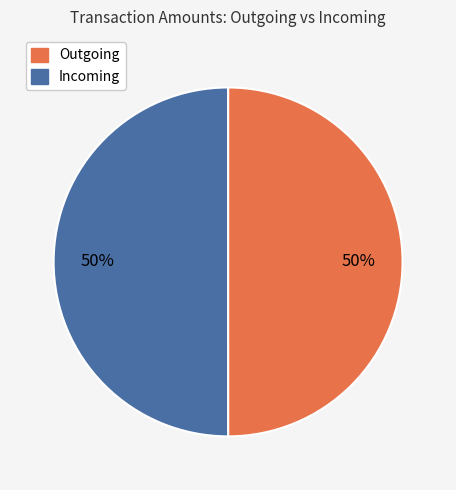

The Outgoing slice represents 56% of the pie. True or false?

False